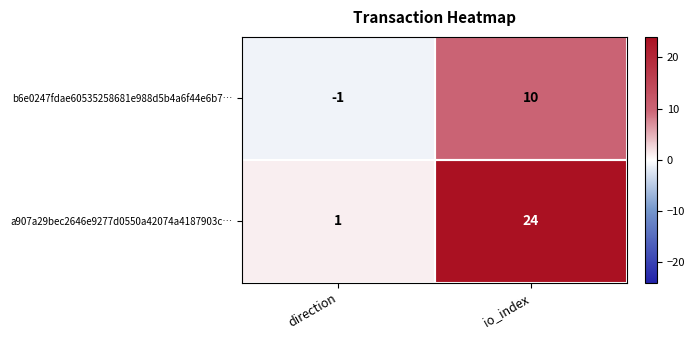

How many series are shown in this chart?

2